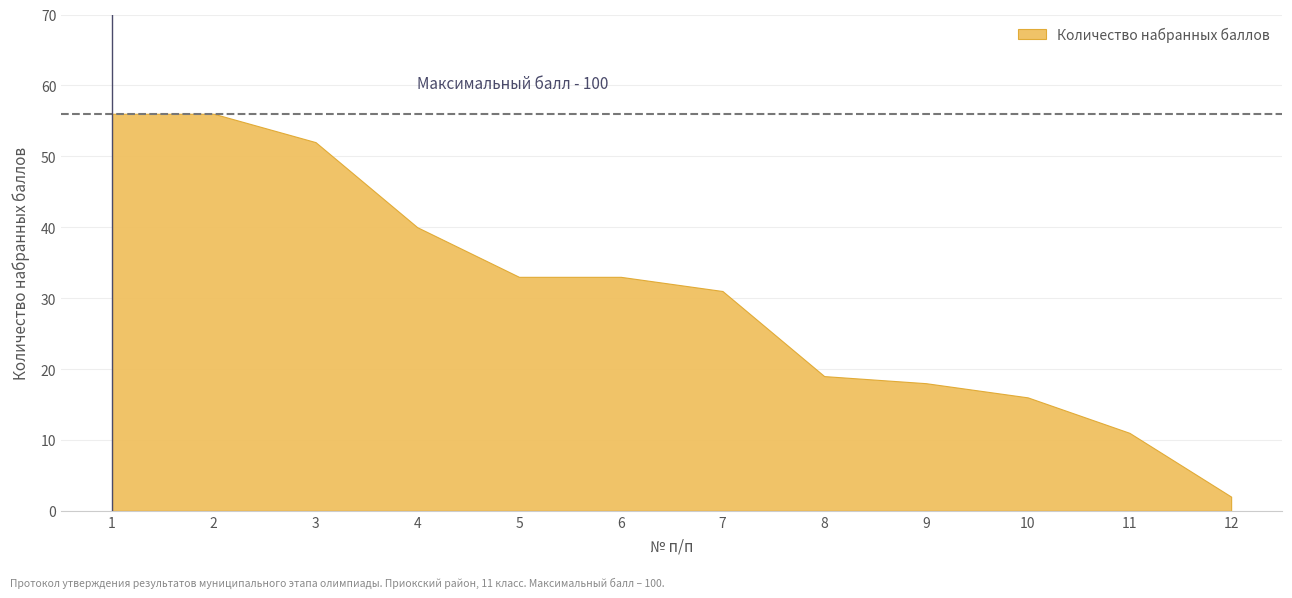

Which category has the lowest value across all series?

12